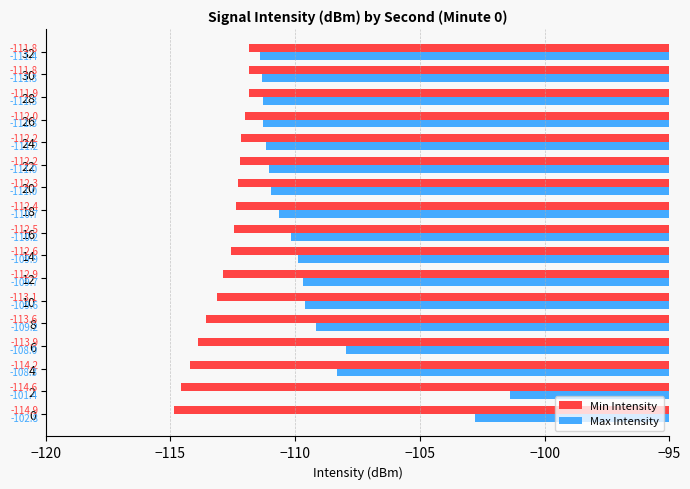

How many data points in Max Intensity are above -110?

8